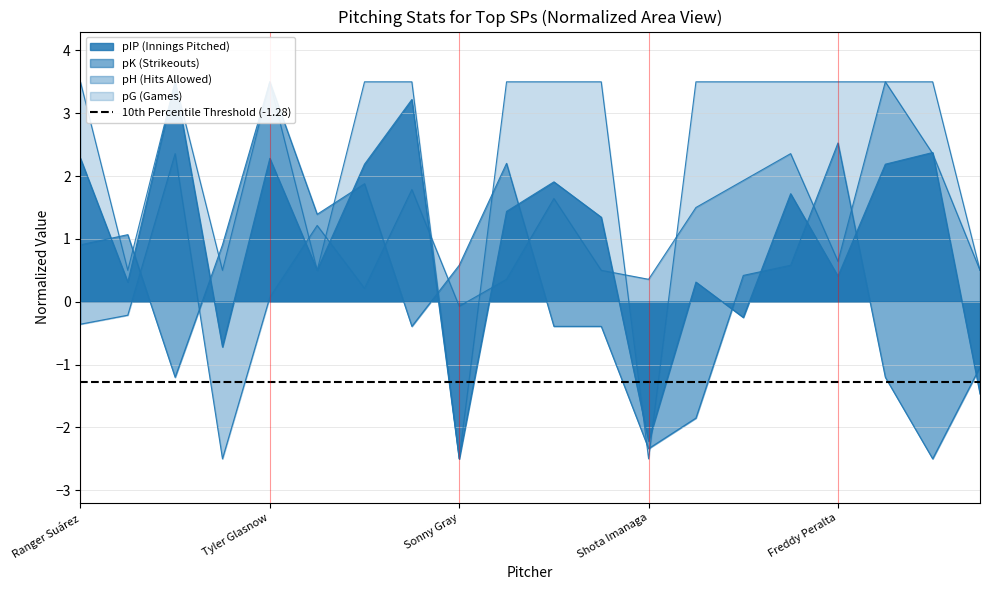

Is the value of pG at Shota Imanaga greater than the value of pK at Yoshinobu Yamamoto?

No